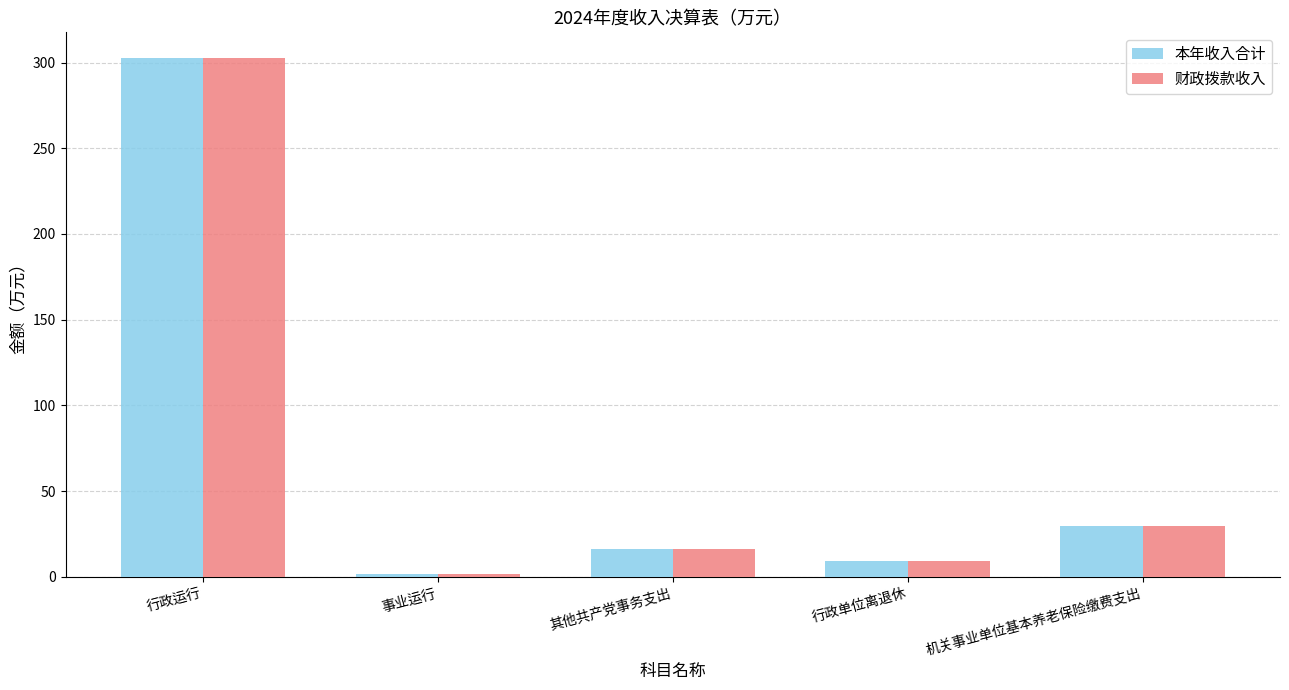

Rank the categories by 本年收入合计 value from lowest to highest.

事业运行, 行政单位离退休, 其他共产党事务支出, 机关事业单位基本养老保险缴费支出, 行政运行